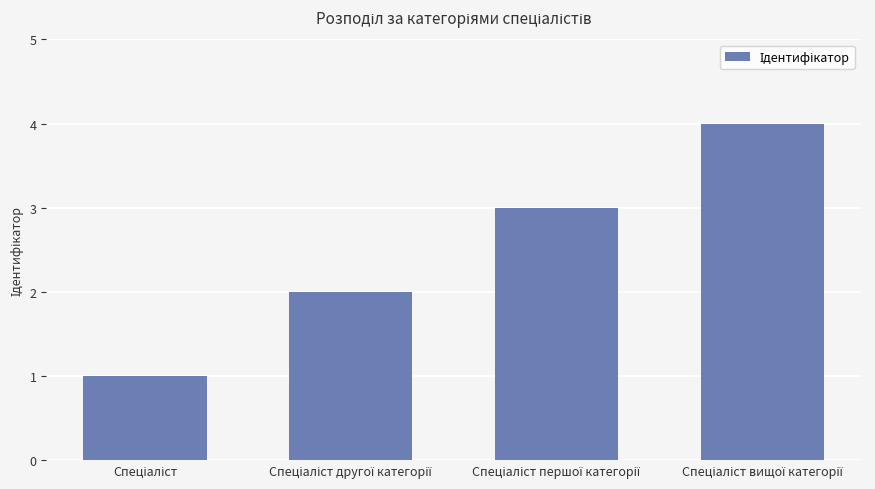

What is the difference between the maximum and minimum values?

3